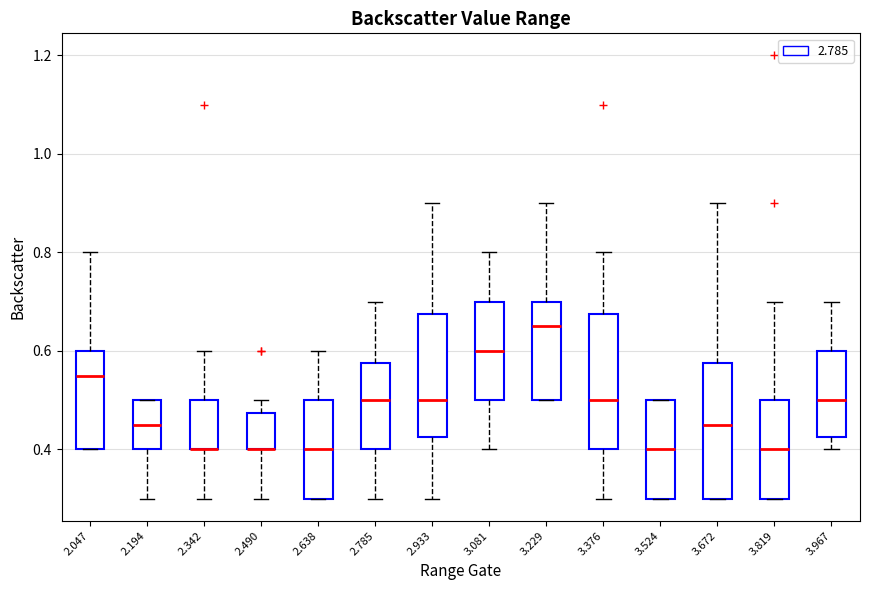

Reading left to right, read every box against the y-axis: the position of its median line, the range the box covers, and the ends of its whiskers. The values are not printed on the chart, so give them approximately, as read against the axis.

2.047: median 0.56, box 0.40 to 0.60, whiskers 0.40 to 0.80
2.194: median 0.46, box 0.40 to 0.50, whiskers 0.30 to 0.50
2.342: median 0.40 (drawn on the box's lower edge), box 0.40 to 0.50, whiskers 0.30 to 0.60
2.490: median 0.40 (drawn on the box's lower edge), box 0.40 to 0.48, whiskers 0.30 to 0.50
2.638: median 0.40, box 0.30 to 0.50, whiskers 0.30 to 0.60
2.785: median 0.50, box 0.40 to 0.58, whiskers 0.30 to 0.70
2.933: median 0.50, box 0.42 to 0.68, whiskers 0.30 to 0.90
3.081: median 0.60, box 0.50 to 0.70, whiskers 0.40 to 0.80
3.229: median 0.66, box 0.50 to 0.70, whiskers 0.50 to 0.90
3.376: median 0.50, box 0.40 to 0.68, whiskers 0.30 to 0.80
3.524: median 0.40, box 0.30 to 0.50, whiskers 0.30 to 0.50
3.672: median 0.46, box 0.30 to 0.58, whiskers 0.30 to 0.90
3.819: median 0.40, box 0.30 to 0.50, whiskers 0.30 to 0.70
3.967: median 0.50, box 0.42 to 0.60, whiskers 0.40 to 0.70